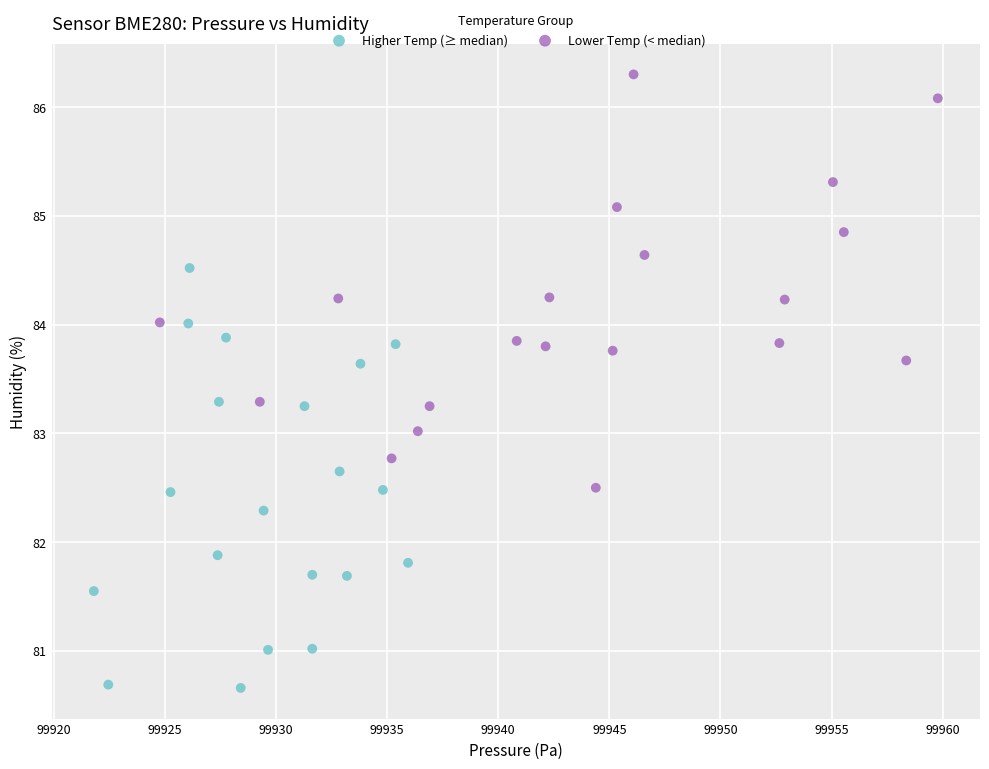

Which series contains the highest Y value?

Lower Temp (< median)